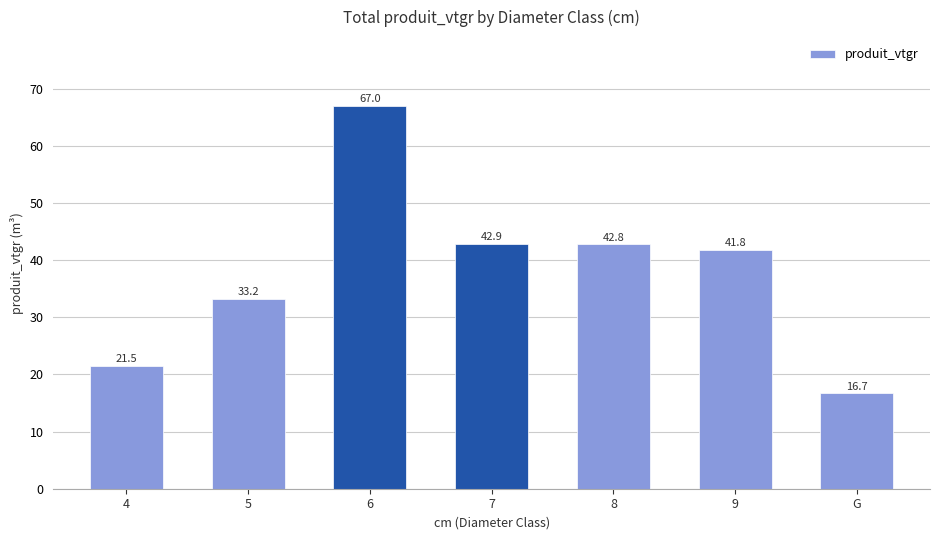

What is the sum of the values at 8 and 5?

76.0